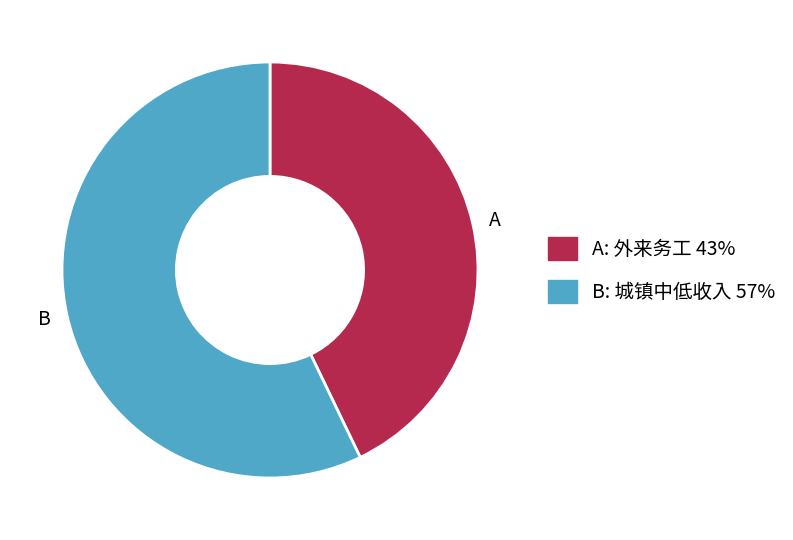

Count the number of slices in the pie.

2